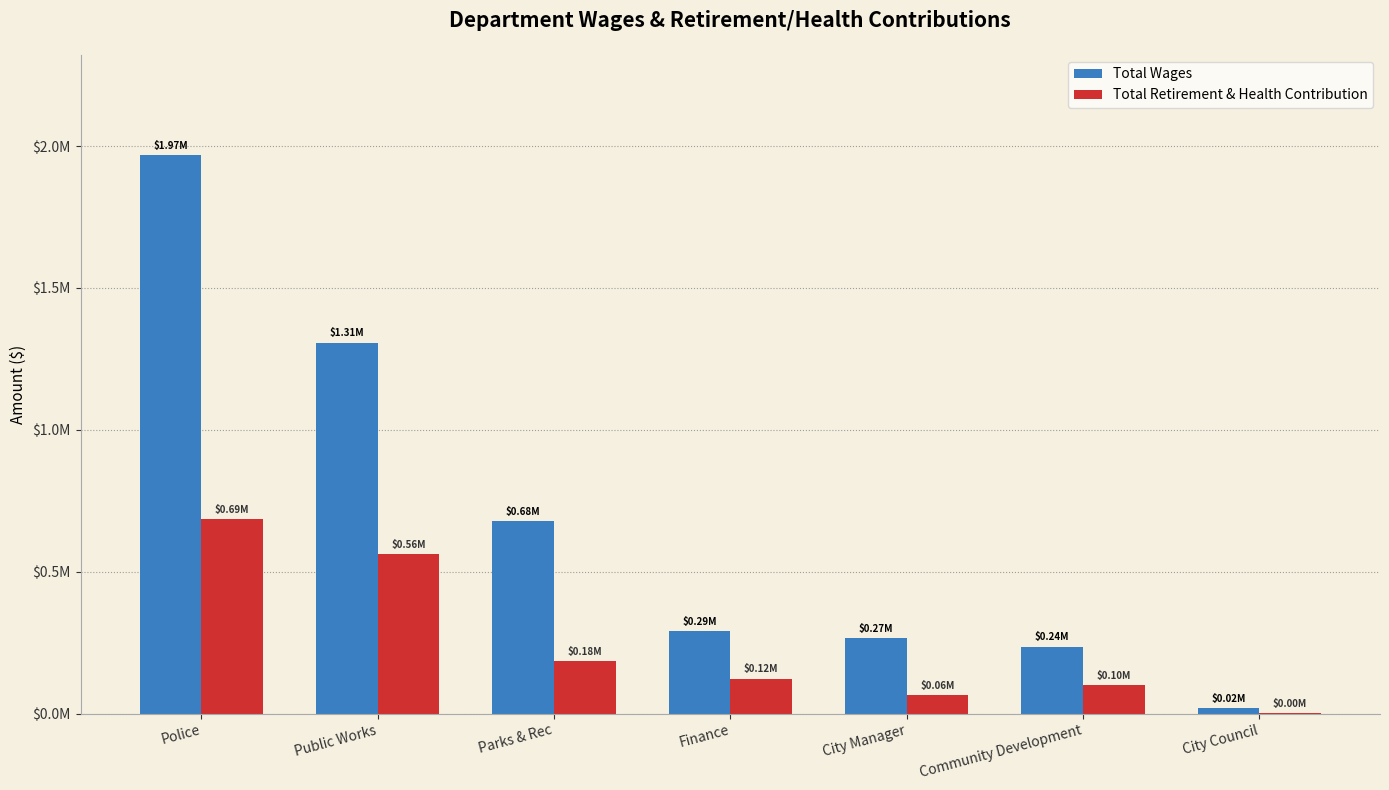

What is the greatest value displayed?

1967741